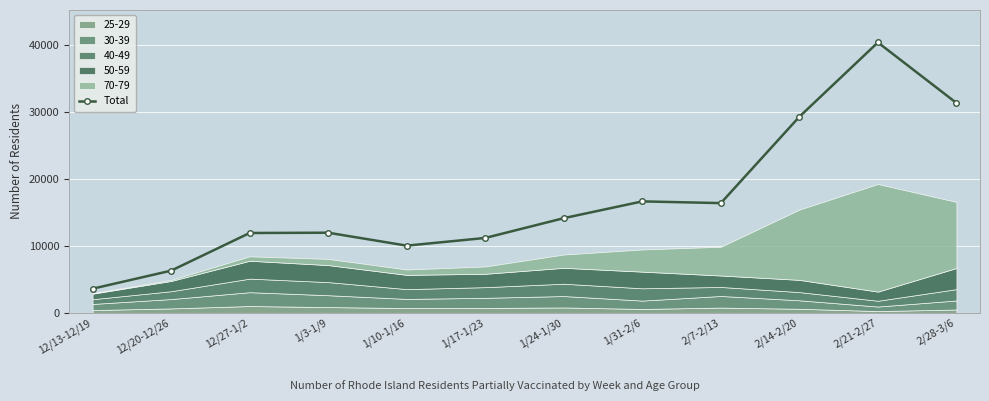

What is the label of the 2nd point from the left?

12/20-12/26